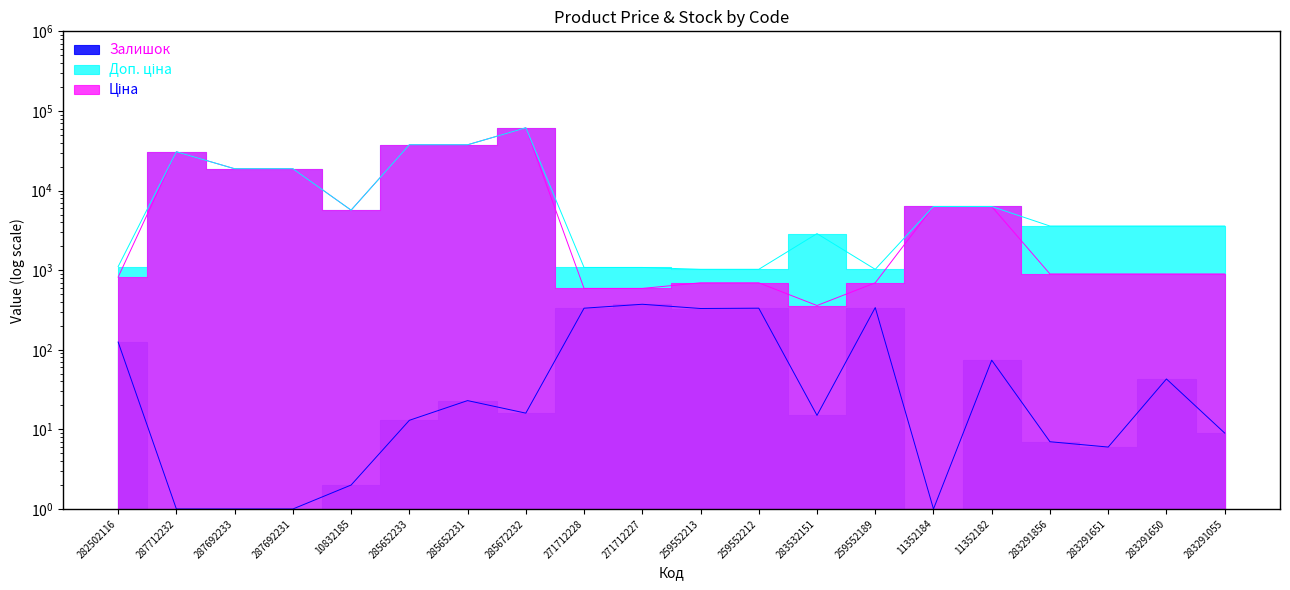

At which category does Ціна reach its first local valley?

10832185